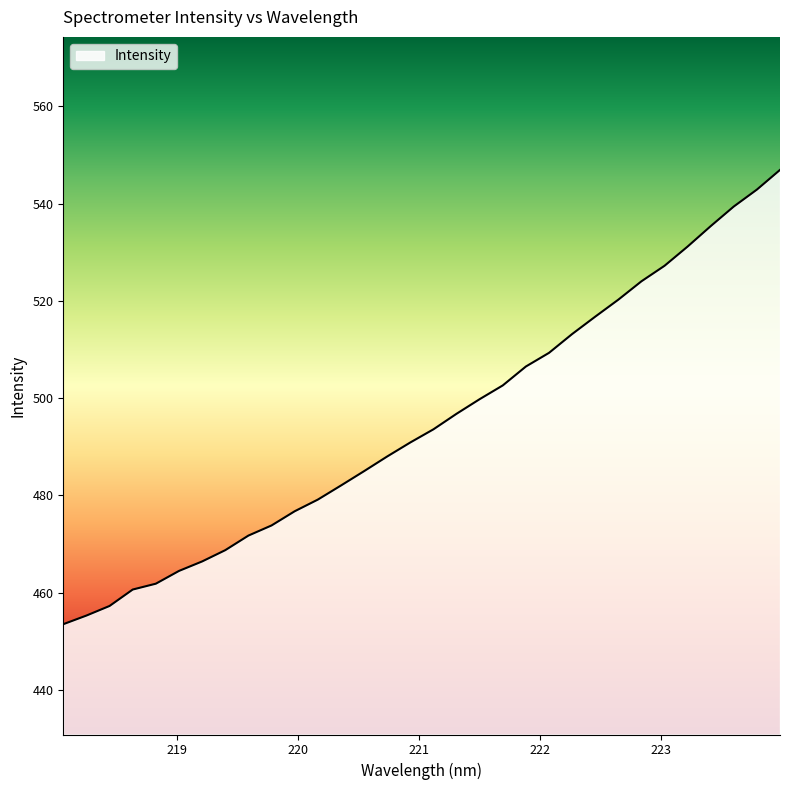

What is the smallest value displayed?

453.5